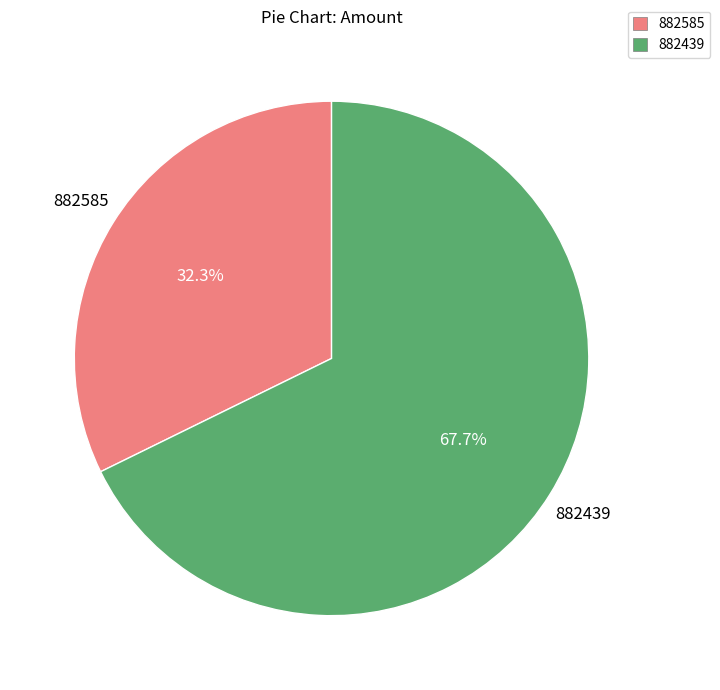

Is it true that 882585 is 18% of the pie?

False